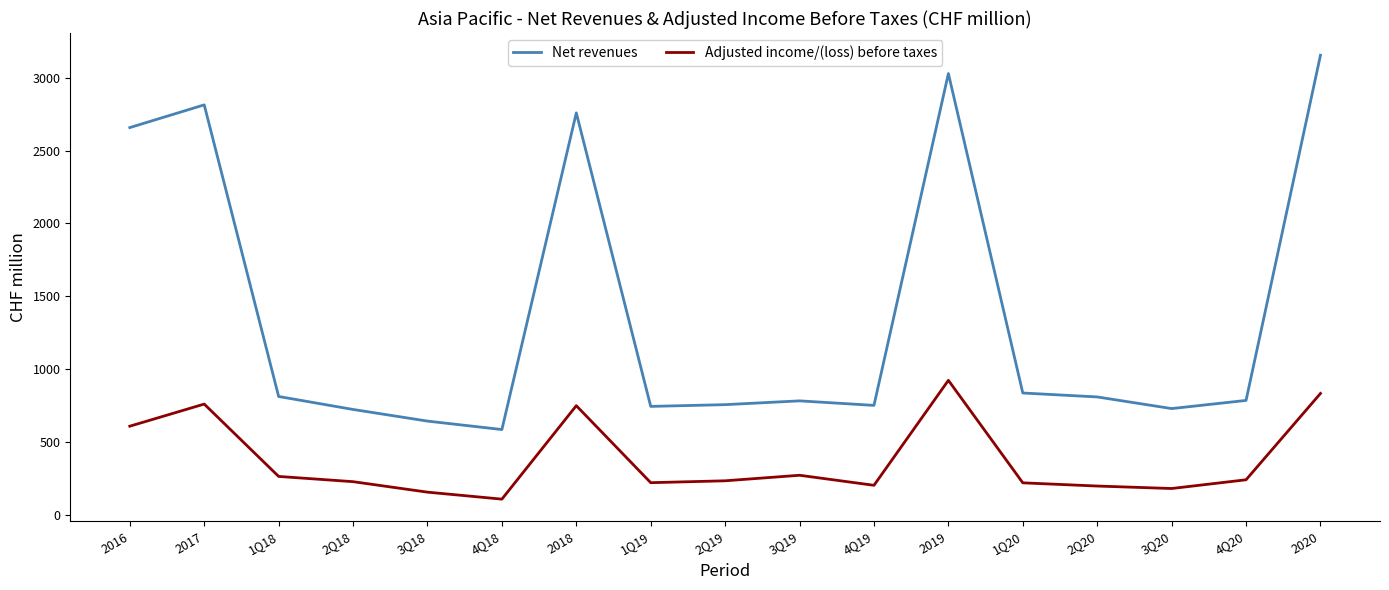

Which label corresponds to the largest value in the chart?

2020